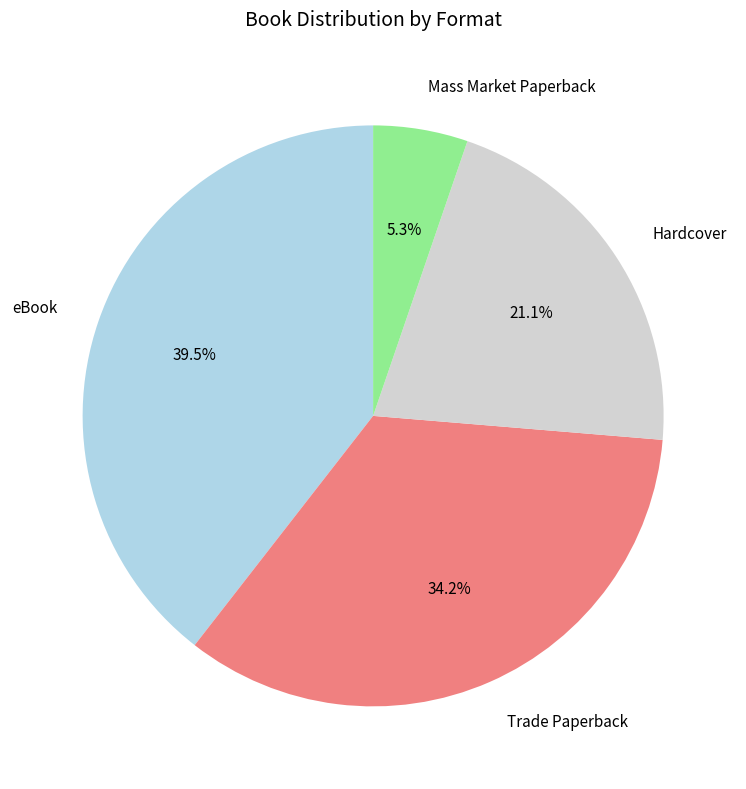

Which slice is the largest?

eBook